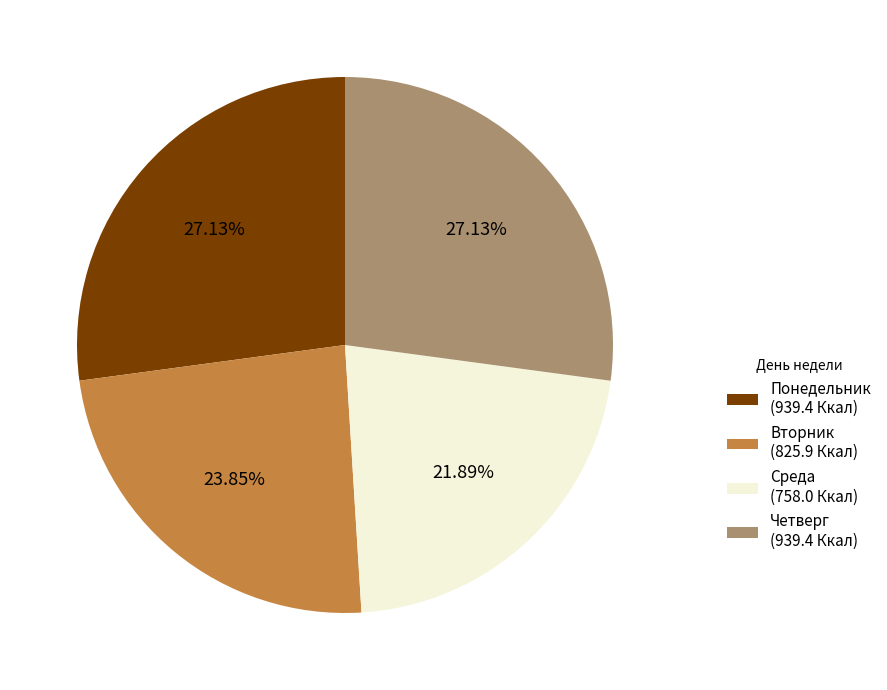

Between Среда (758.0 Ккал) and Четверг (939.4 Ккал), which is larger?

Четверг (939.4 Ккал)